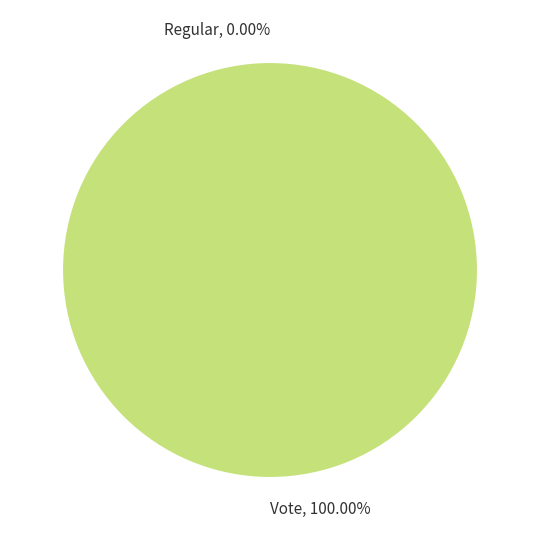

To the nearest percent, what is the difference between the Regular and Vote slice percentages?

100%